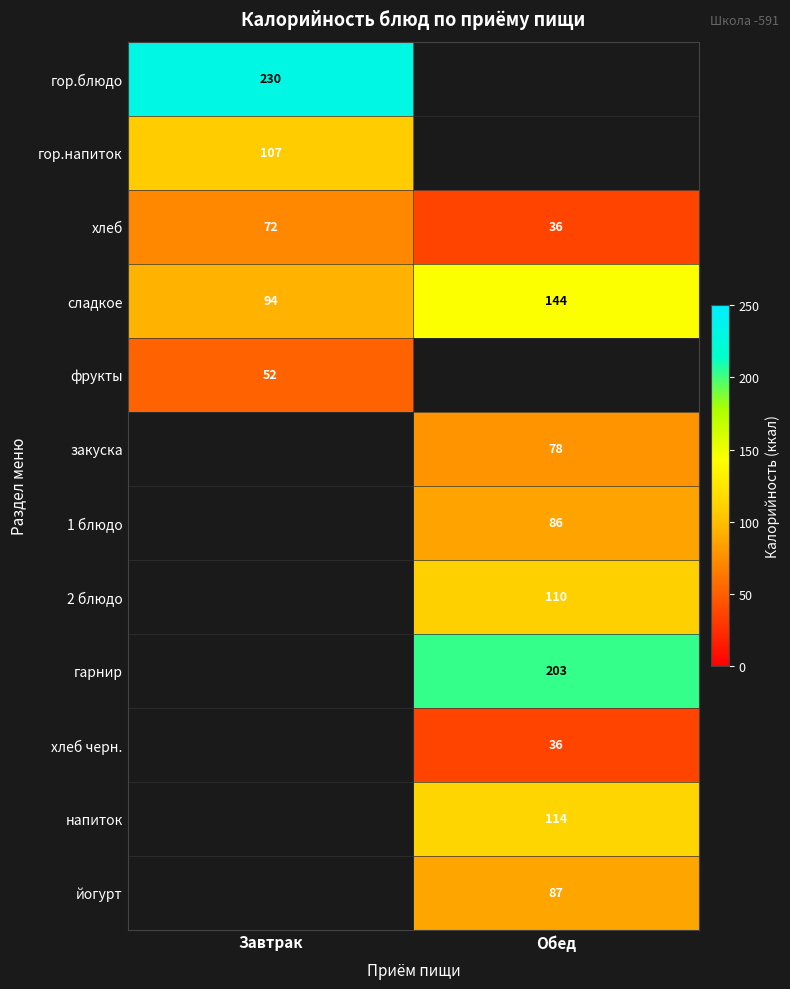

Which has a higher value, Обед or Завтрак?

Завтрак